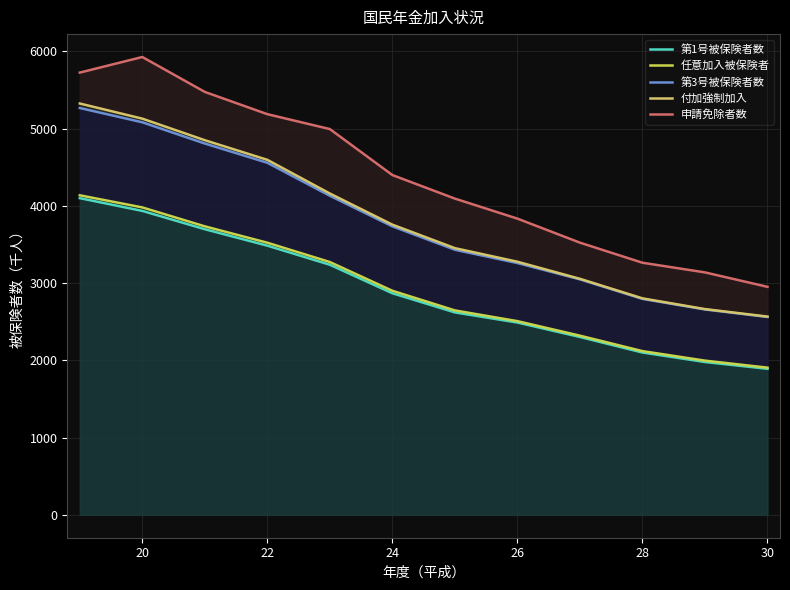

How many values in the 任意加入被保険者 series exceed 2900?

5